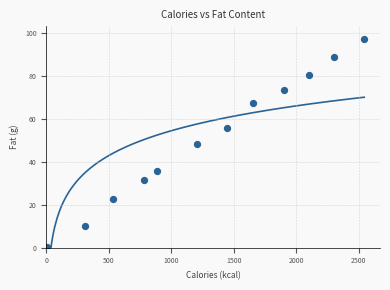

What is the average Y value?

50.8